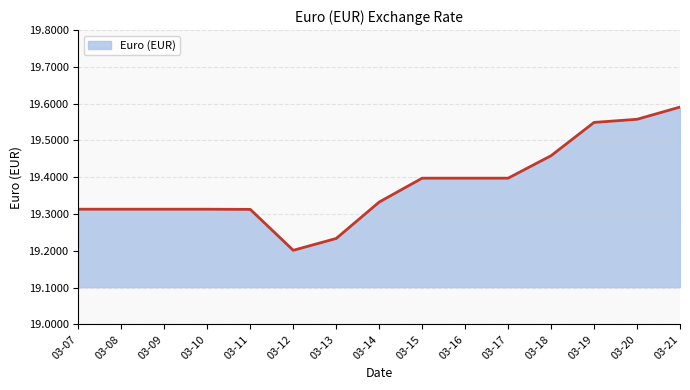

Which has a higher value, 03-18 or 03-15?

03-18